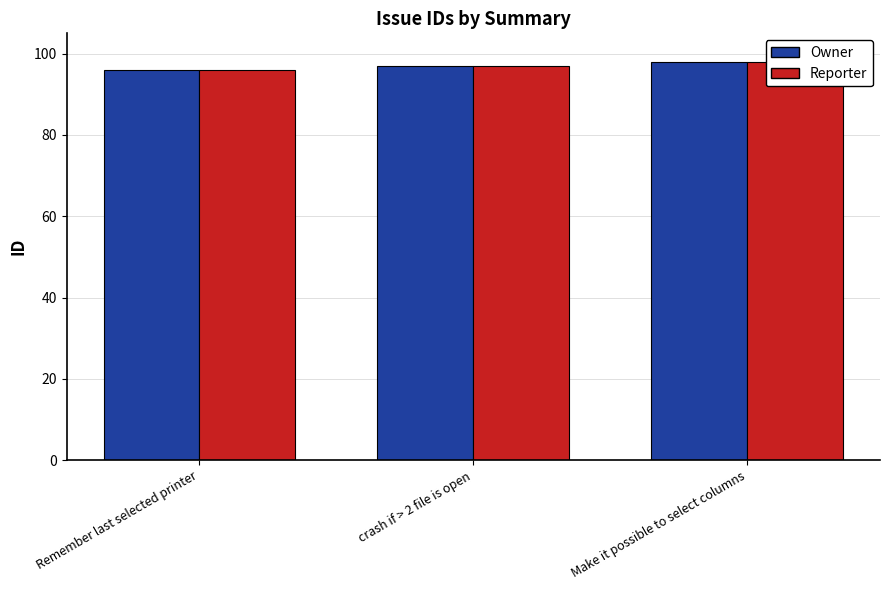

What is the label of the 1st bar from the right?

Make it possible to select columns